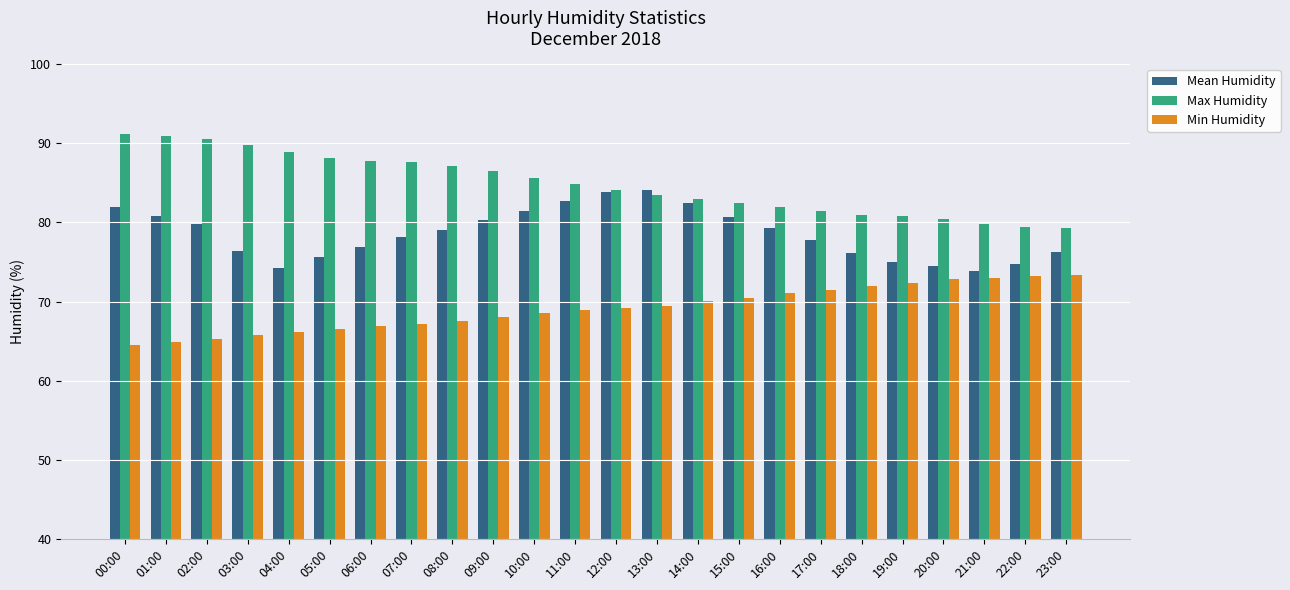

What is the minimum value shown in the chart?

64.5